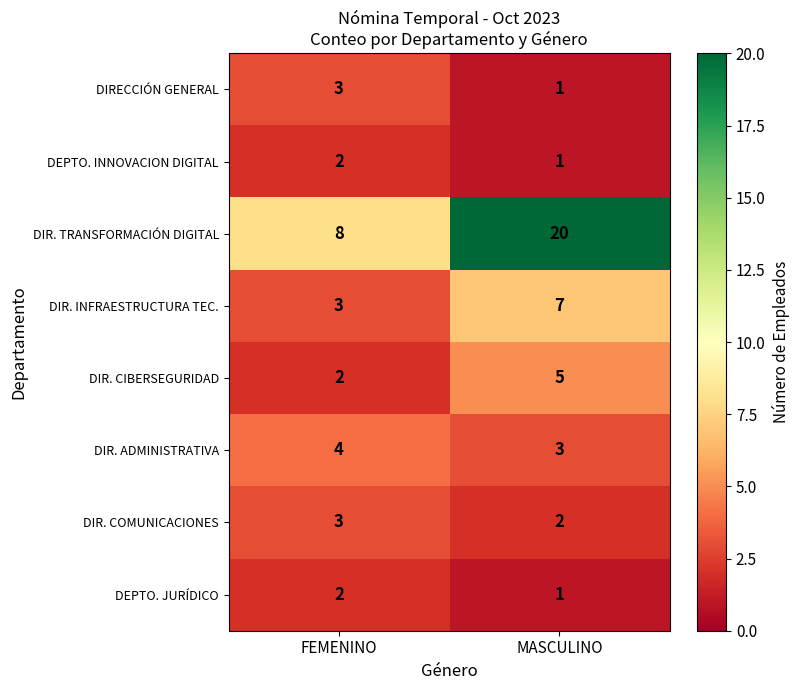

Reading right to left, list all the values displayed in this chart.

DIRECCIÓN GENERAL: MASCULINO=1	FEMENINO=3
DEPTO. INNOVACION DIGITAL: MASCULINO=1	FEMENINO=2
DIR. TRANSFORMACIÓN DIGITAL: MASCULINO=20	FEMENINO=8
DIR. INFRAESTRUCTURA TEC.: MASCULINO=7	FEMENINO=3
DIR. CIBERSEGURIDAD: MASCULINO=5	FEMENINO=2
DIR. ADMINISTRATIVA: MASCULINO=3	FEMENINO=4
DIR. COMUNICACIONES: MASCULINO=2	FEMENINO=3
DEPTO. JURÍDICO: MASCULINO=1	FEMENINO=2